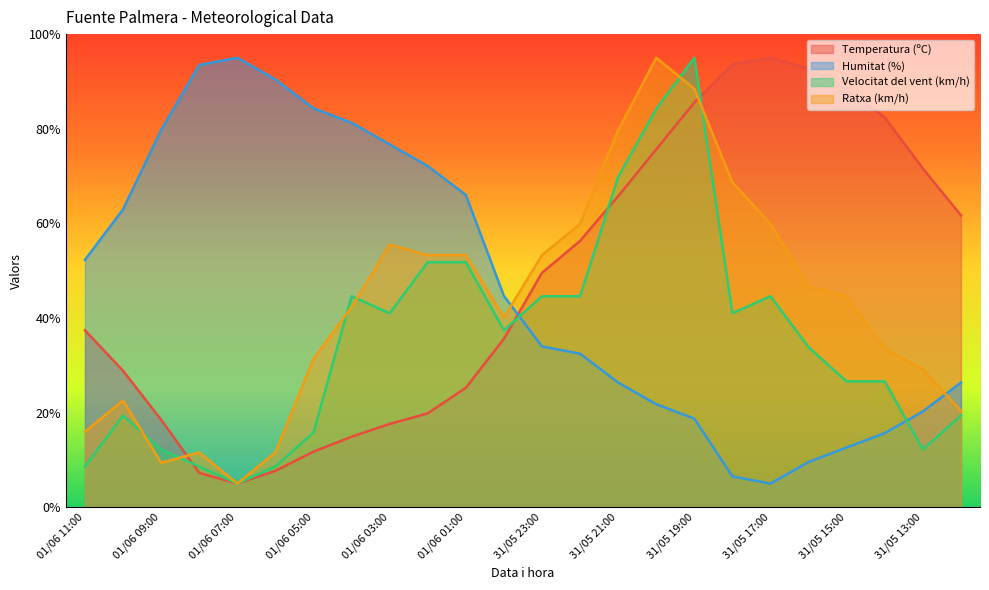

What is the difference between the Ratxa (km/h) values at 31/05 15:00 and 01/06 04:00?

2.2